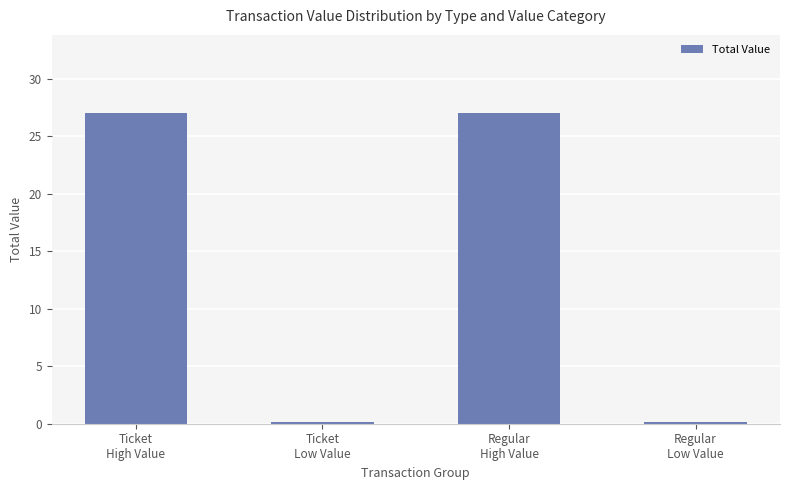

Does the chart contain stacked bars?

No